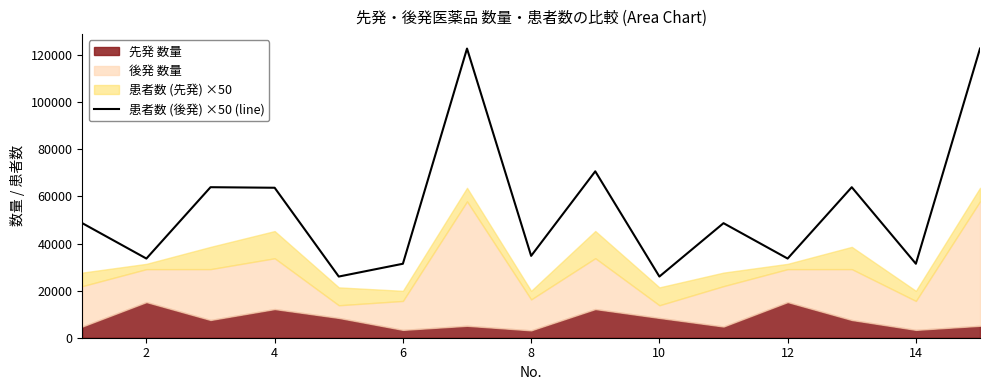

How many interior local peaks (higher than both neighbors) does the data have?

5